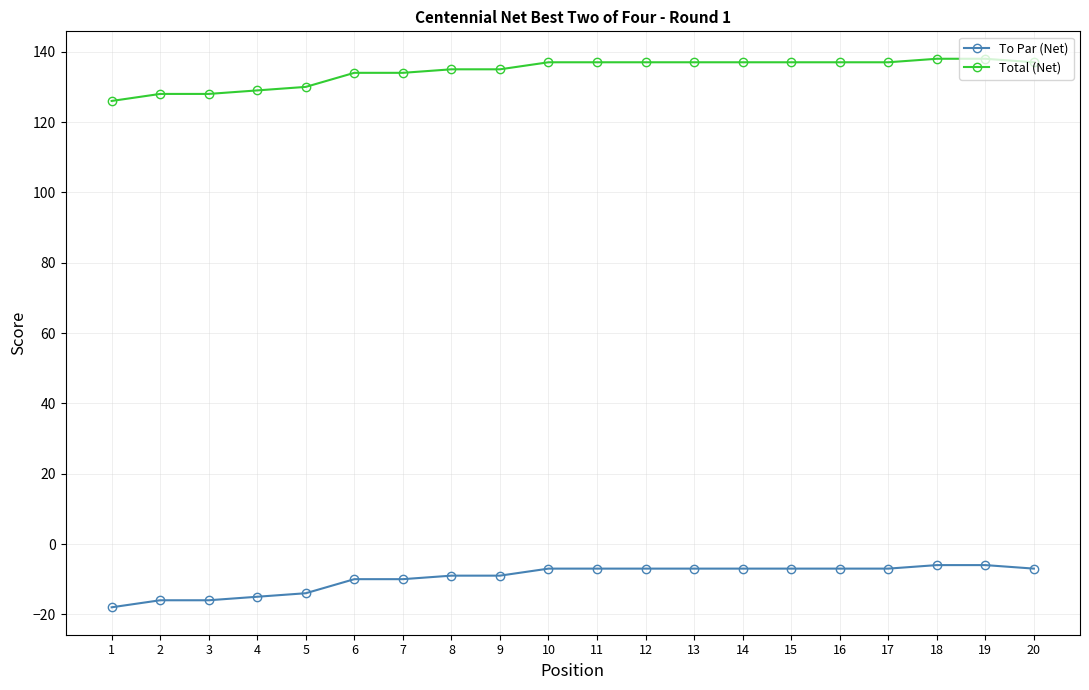

What is the sum of all To Par (Net) values?

-192